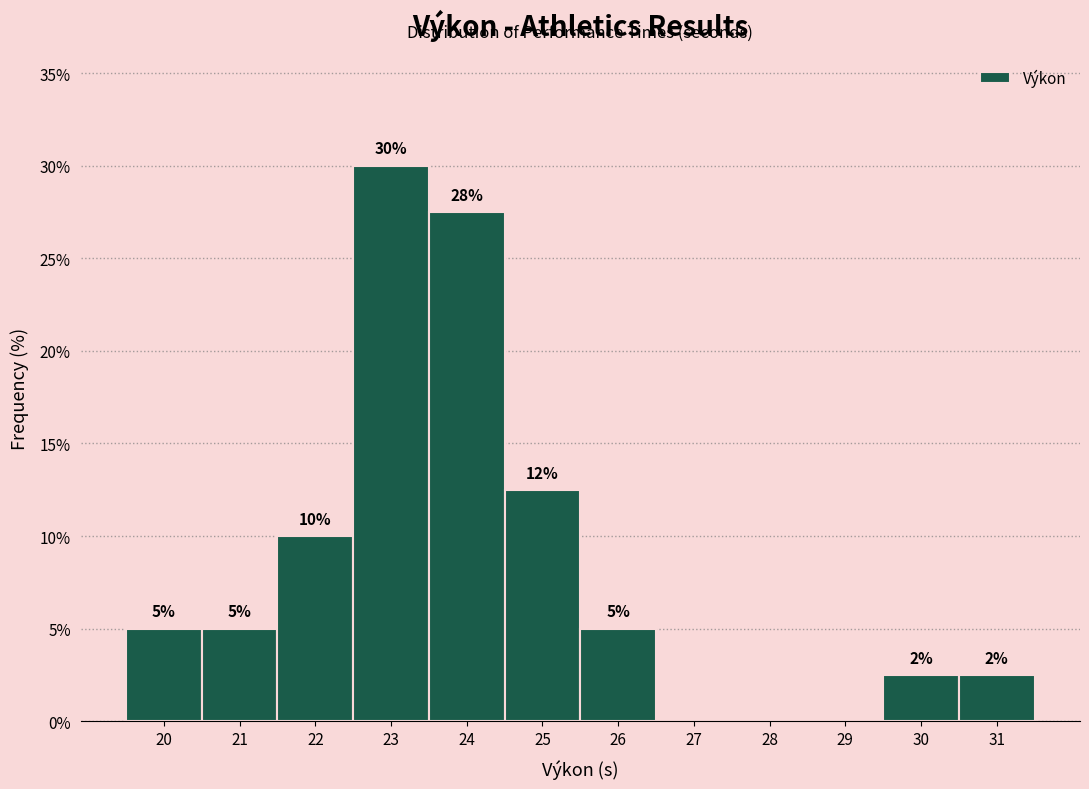

What is the greatest value displayed?

30.0